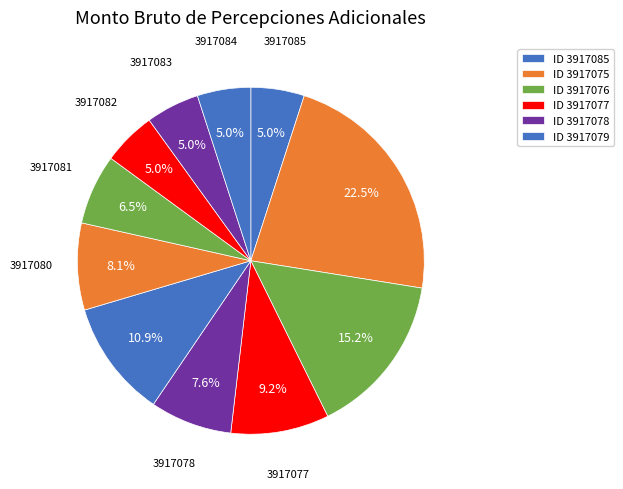

How many slices are in this pie chart?

11